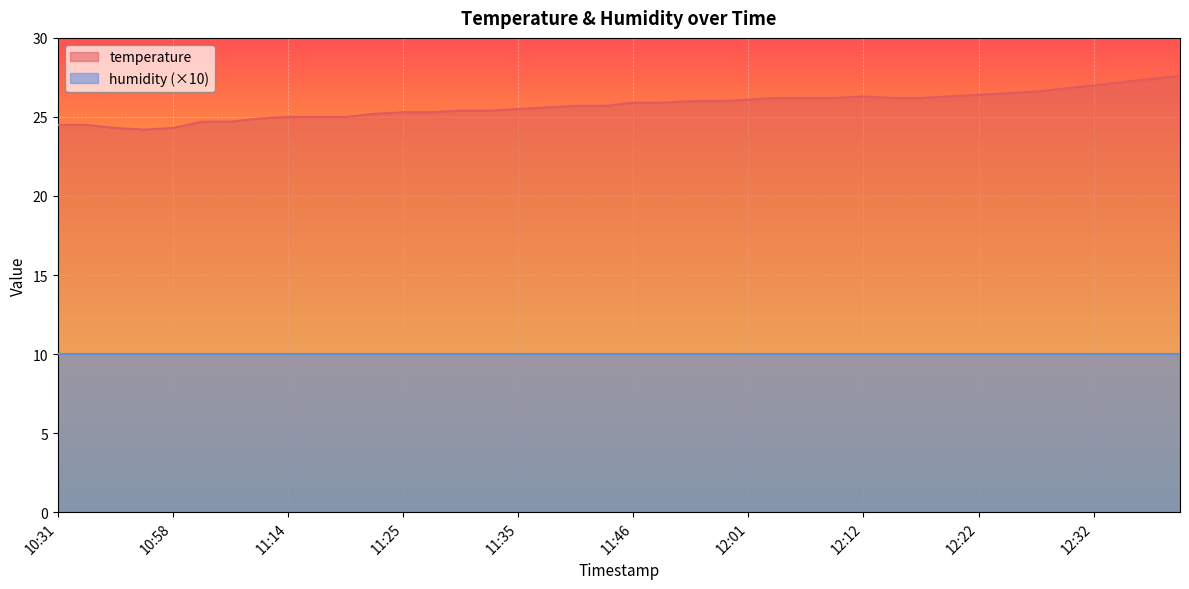

What is the change in value from 11:59 to 12:32?

+1.0